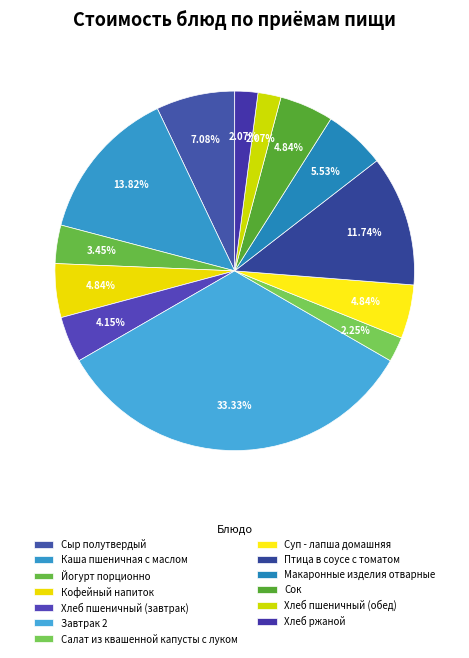

To the nearest percent, what is the combined percentage of Птица в соусе с томатом and Макаронные изделия отварные?

17%